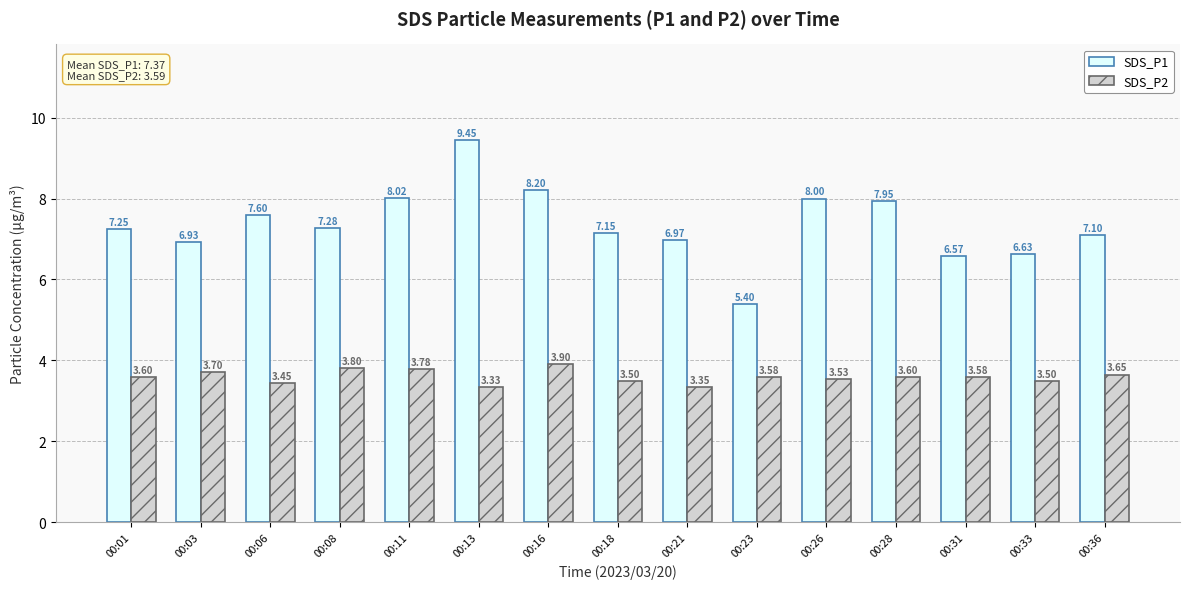

Is the value of SDS_P2 at 00:33 greater than the value of SDS_P1 at 00:28?

No